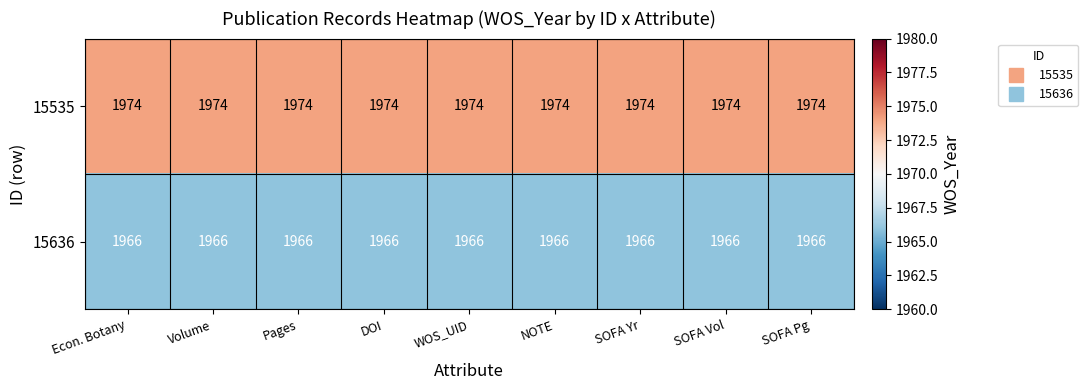

What is the spread (max minus min) of values at Econ. Botany?

8